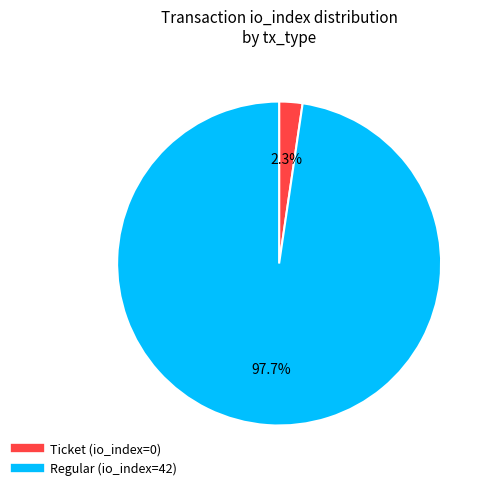

Is there any slice that represents more than half of the pie?

Yes